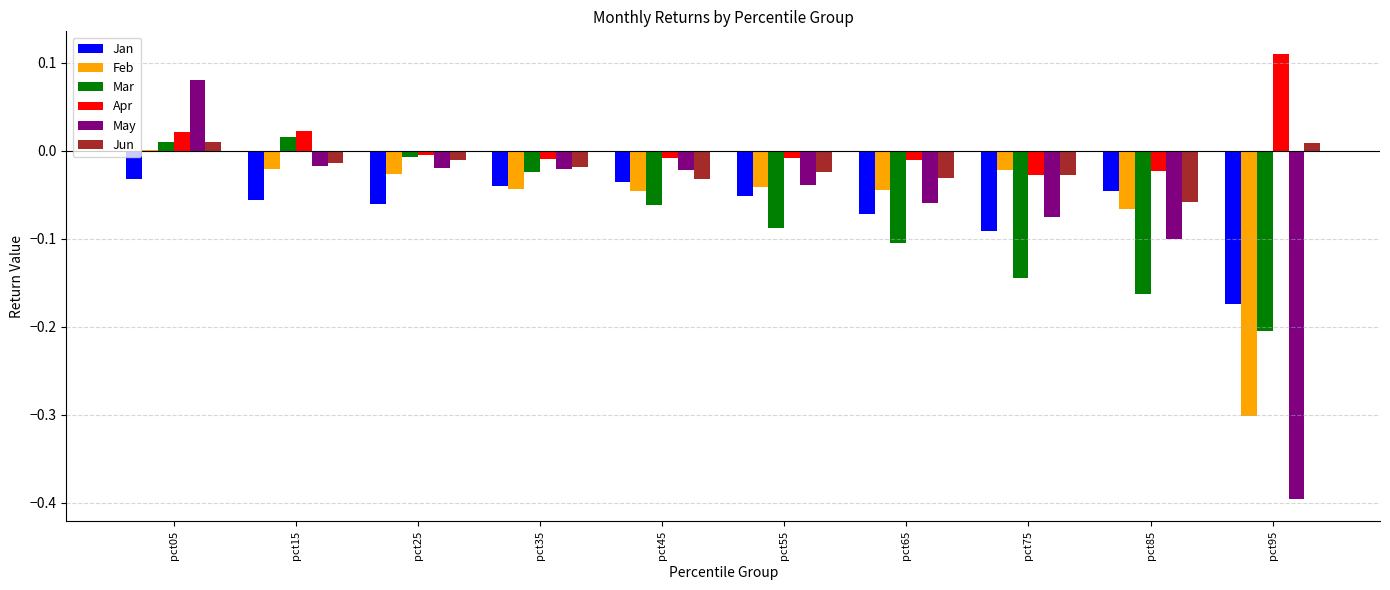

What is the sum of all May values?

-0.7